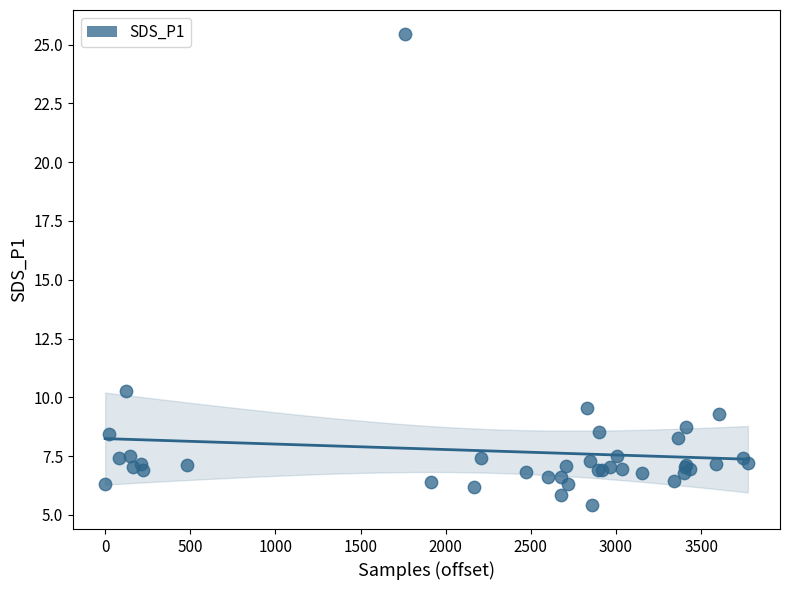

What Y value in the scatter plot is closest to 15?

10.3